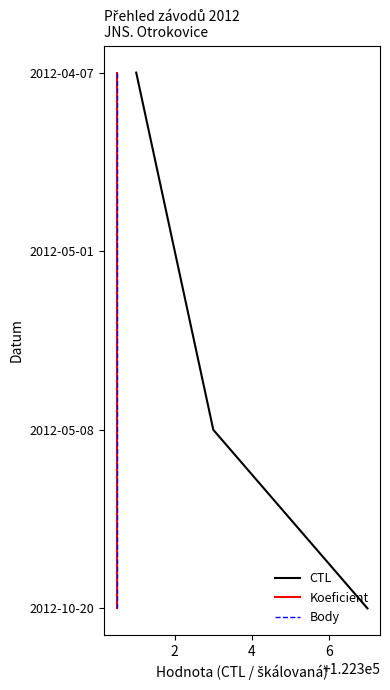

Which series changed the most between 2 and 4?

CTL